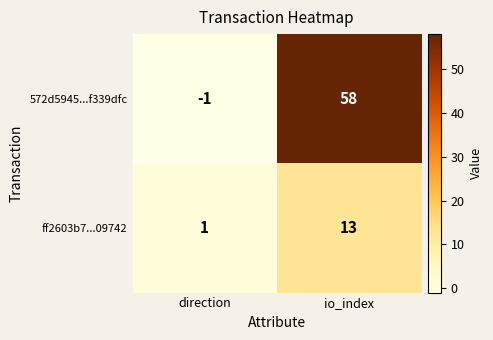

The value of 572d5945...f339dfc at io_index is 25. True or false?

False